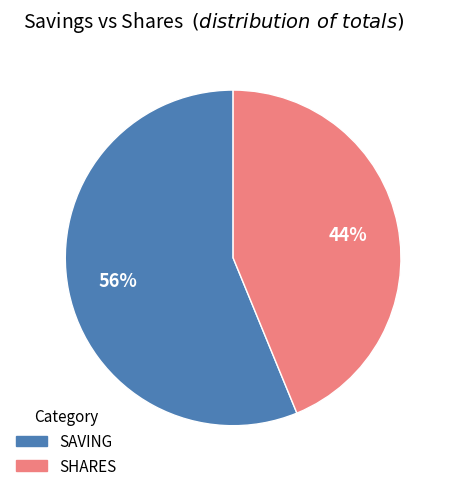

Which category has the biggest portion of the pie?

SAVING